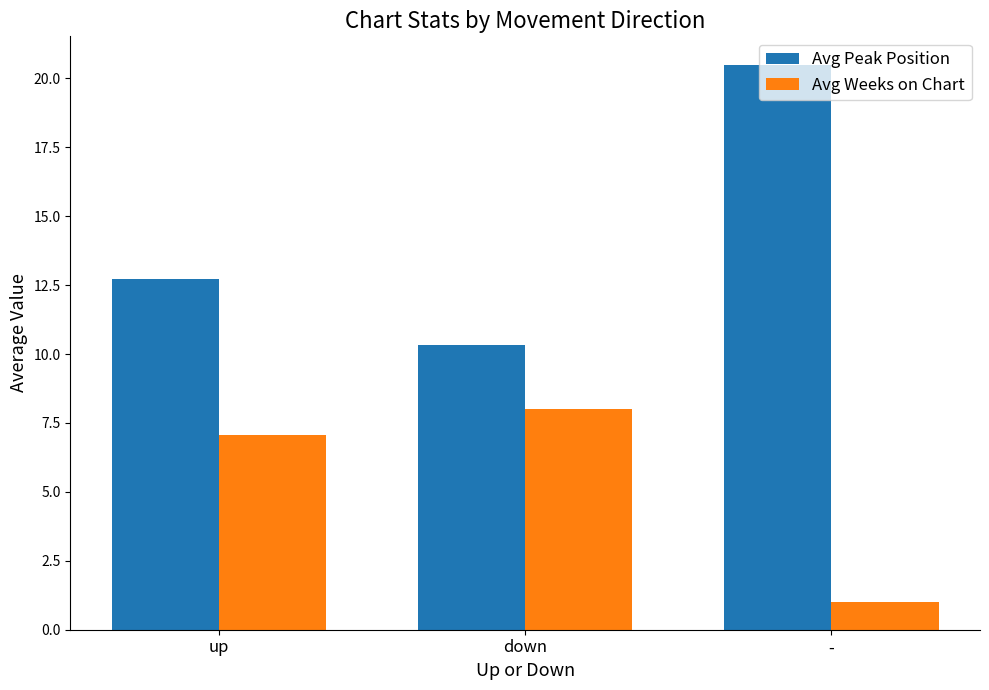

True or false: Avg Weeks on Chart has a value of 8.0 at down.

True